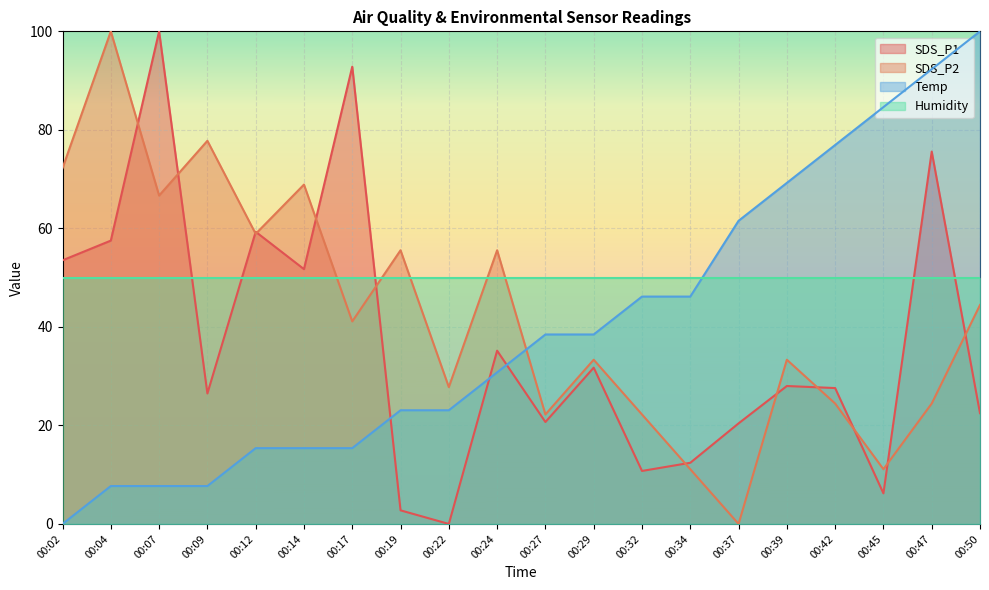

Which has a higher value, 00:42 or 00:09?

00:42